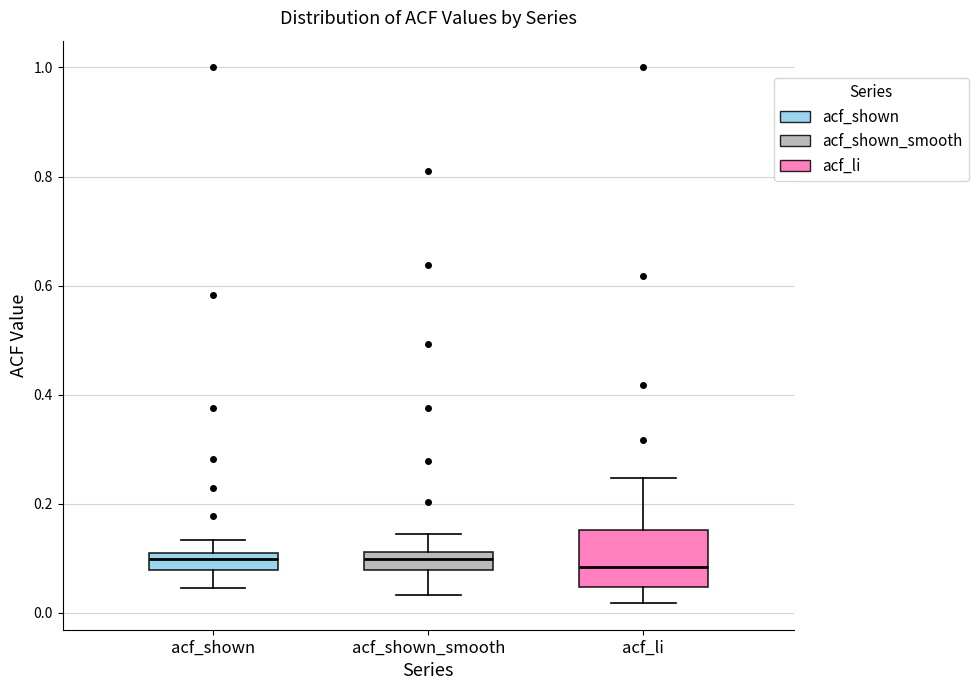

Where does the median line of the box for acf_shown sit on the y-axis? The values are not printed on the chart, so give them approximately, as read against the axis.

0.10